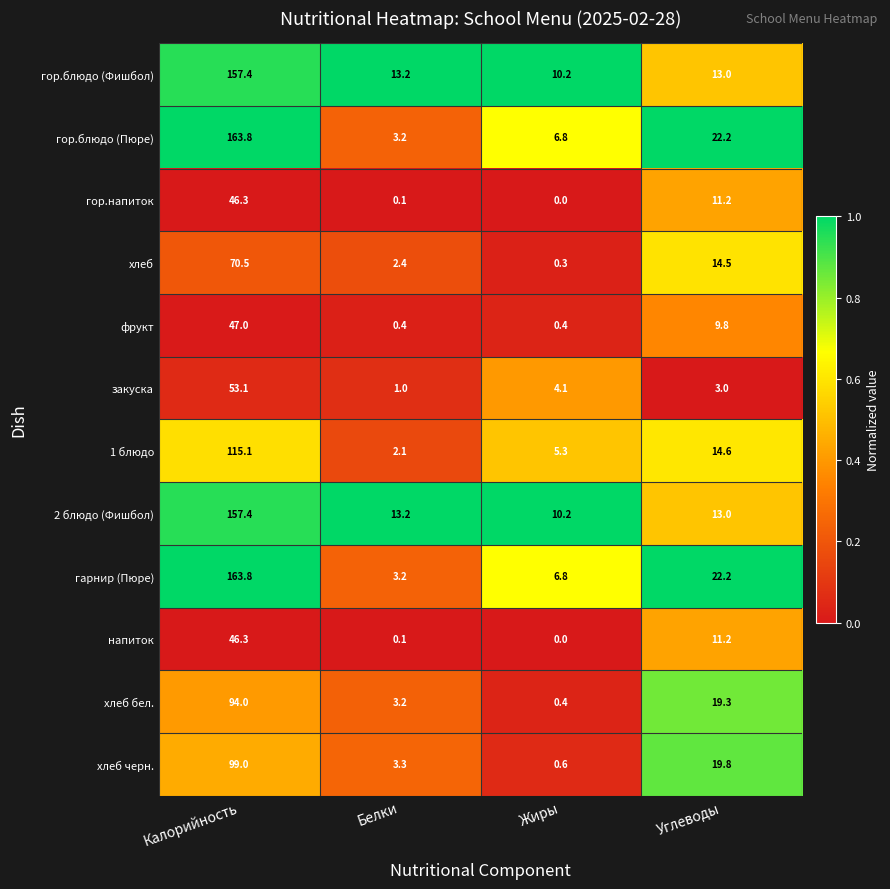

Rank the categories by гор.блюдо (Пюре) value from lowest to highest.

Белки, Жиры, Углеводы, Калорийность